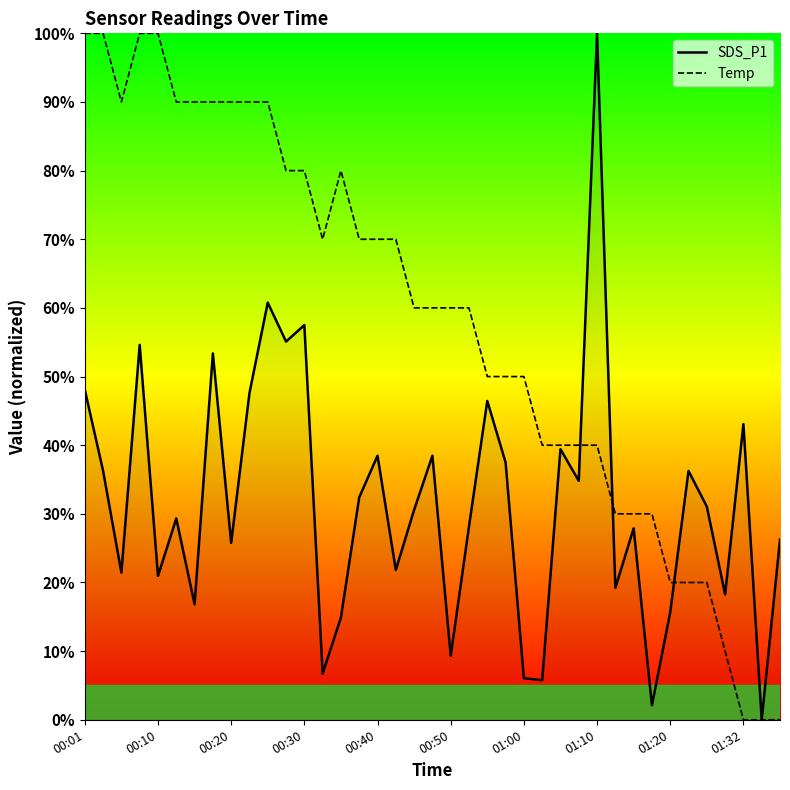

Which series has the largest total across all categories?

Temp